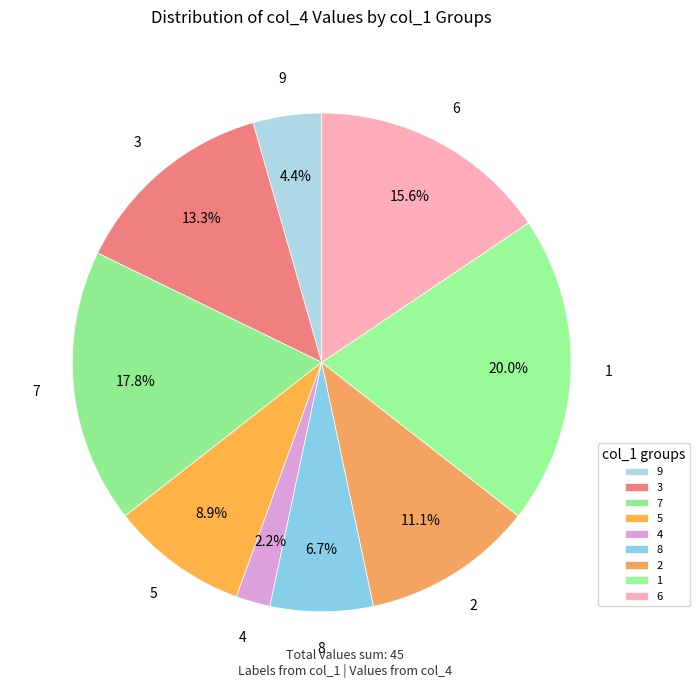

Which has a higher value, 8 or 5?

5